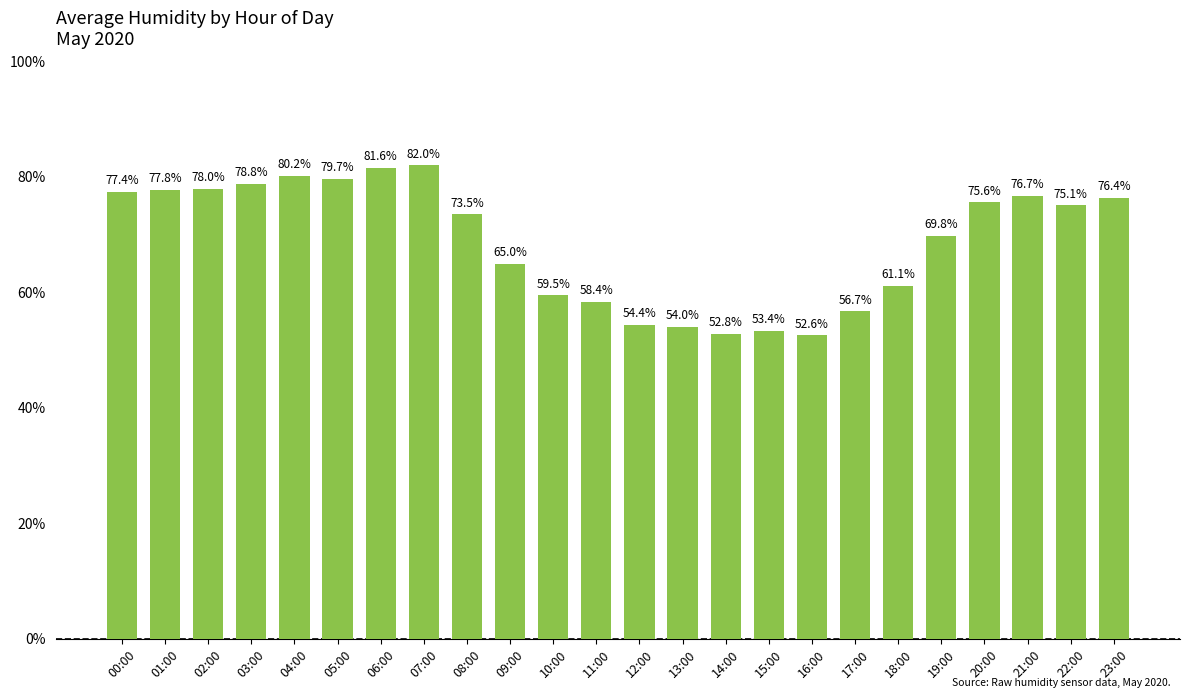

How many distinct data groups are displayed?

1